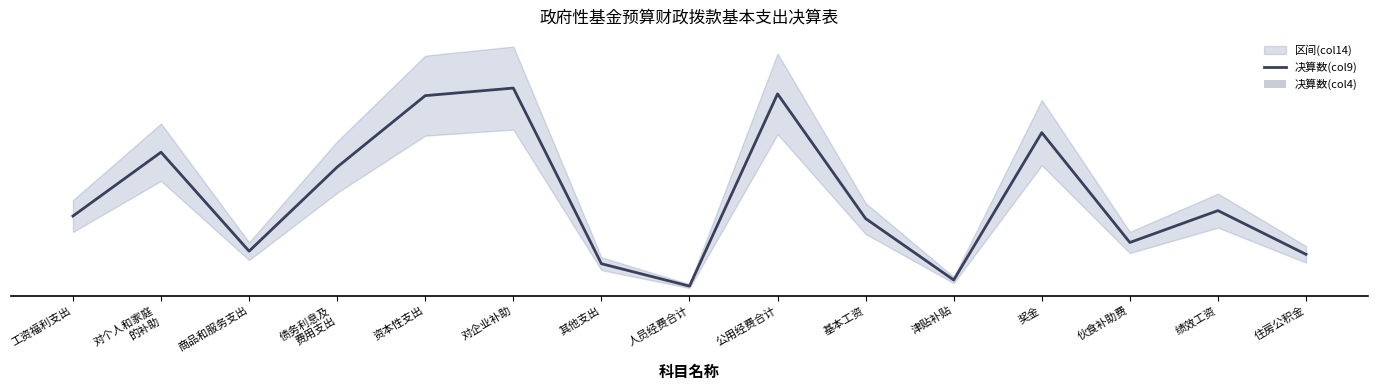

Which series changed the most between 公用经费合计 and 津贴补贴?

决算数(col9)